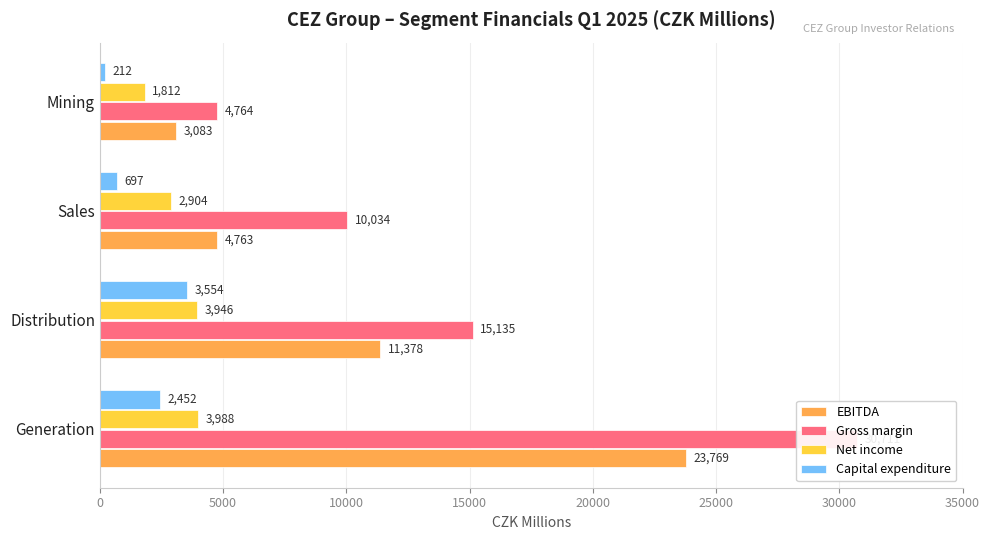

True or false: Capital expenditure has a value of 3554 at 5000.

True